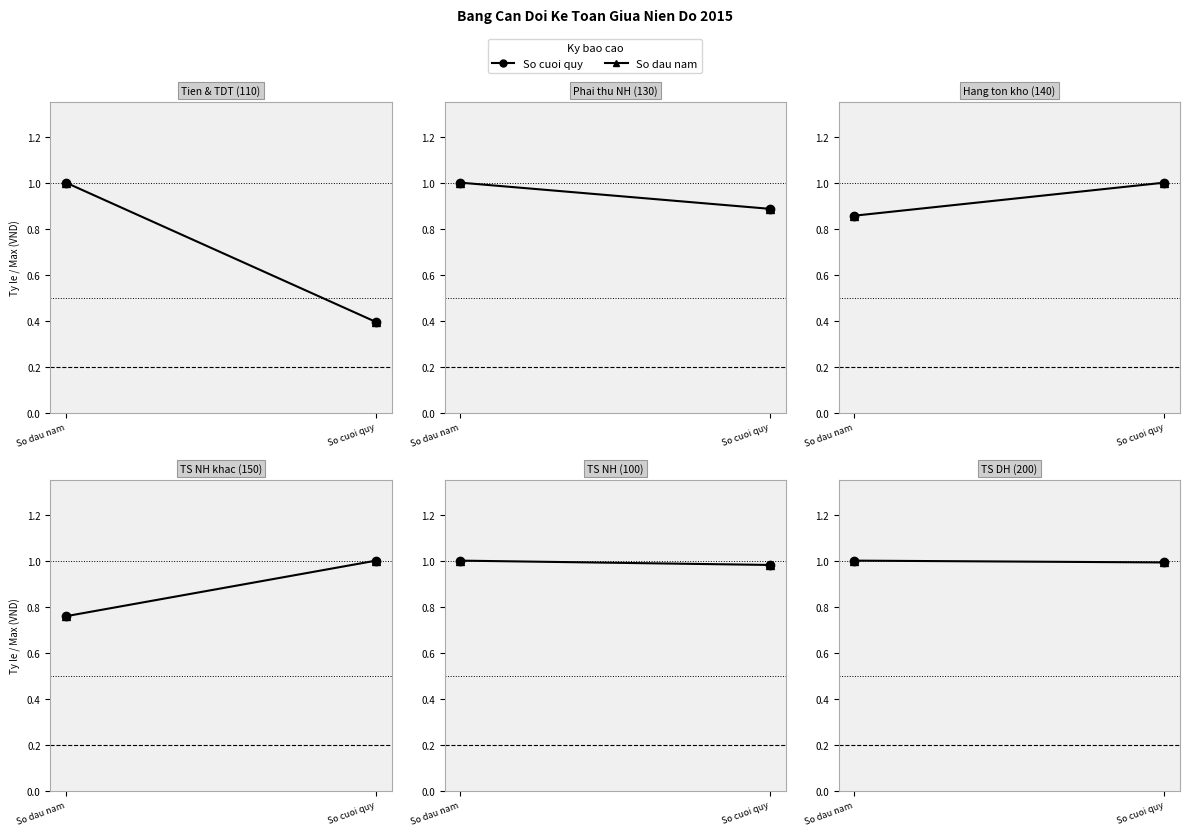

The value of So dau nam at So dau nam is 1.0. True or false?

True